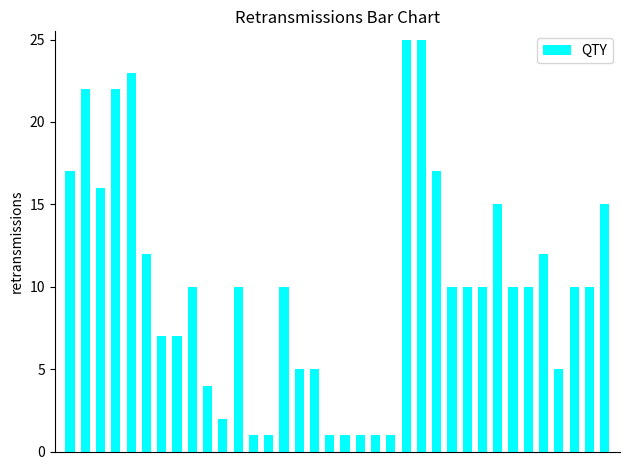

What is the sum of all values?

363